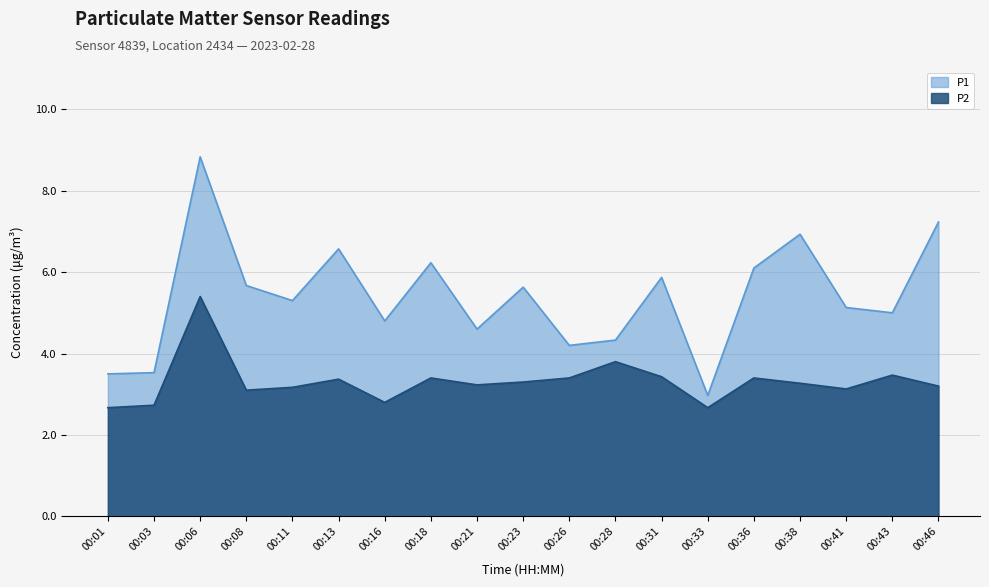

Reading left to right, extract all data points from this chart.

P1: 00:01=3.5	00:03=3.5	00:06=8.8	00:08=5.7	00:11=5.3	00:13=6.6	00:16=4.8	00:18=6.2	00:21=4.6	00:23=5.6	00:26=4.2	00:28=4.3	00:31=5.9	00:33=3.0	00:36=6.1	00:38=6.9	00:41=5.1	00:43=5.0	00:46=7.2
P2: 00:01=2.7	00:03=2.7	00:06=5.4	00:08=3.1	00:11=3.2	00:13=3.4	00:16=2.8	00:18=3.4	00:21=3.2	00:23=3.3	00:26=3.4	00:28=3.8	00:31=3.4	00:33=2.7	00:36=3.4	00:38=3.3	00:41=3.1	00:43=3.5	00:46=3.2